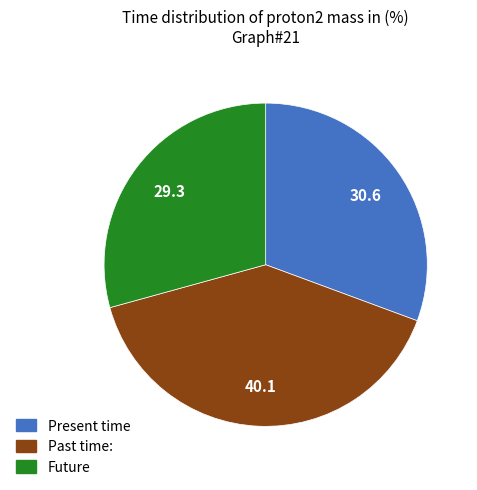

Is there a majority slice in this chart?

No